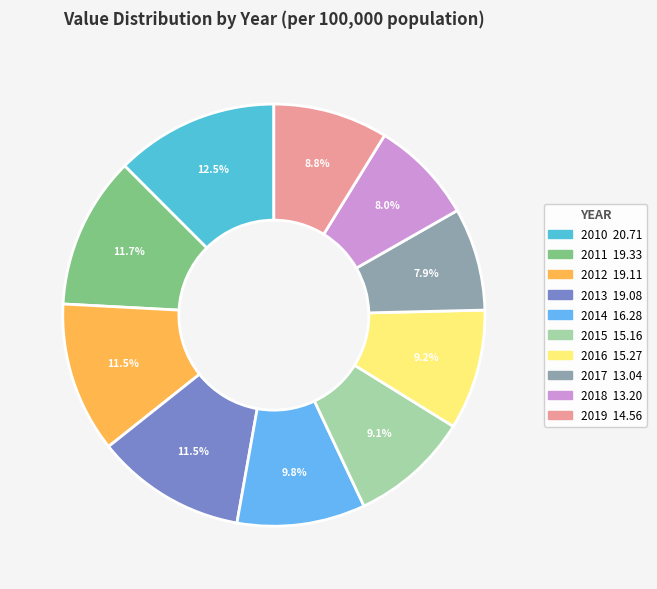

Rank the categories by value from lowest to highest.

2017, 2018, 2019, 2015, 2016, 2014, 2013, 2012, 2011, 2010